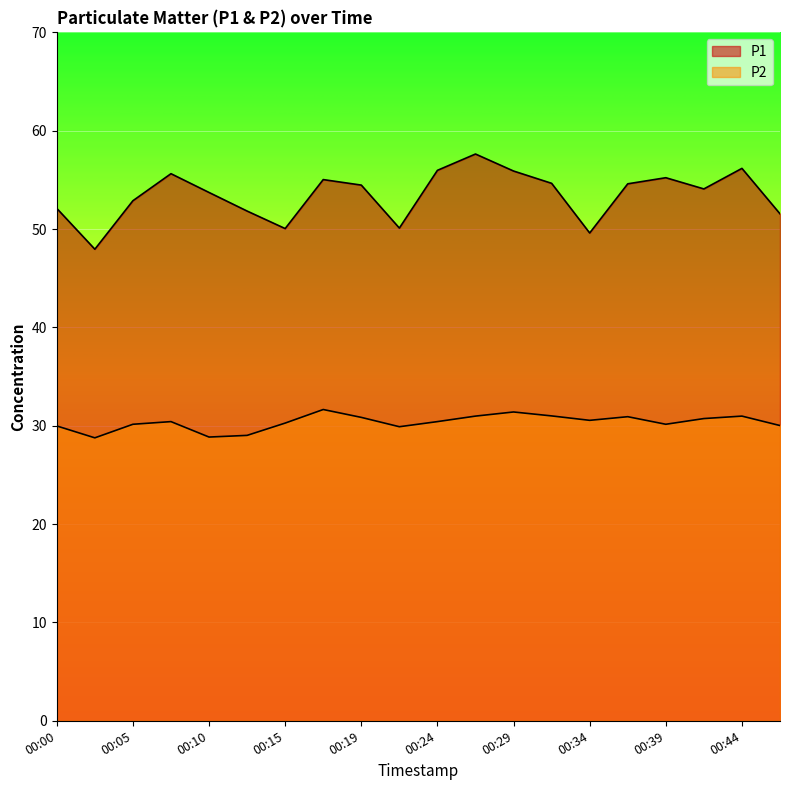

Which category has the highest value across all series?

00:27